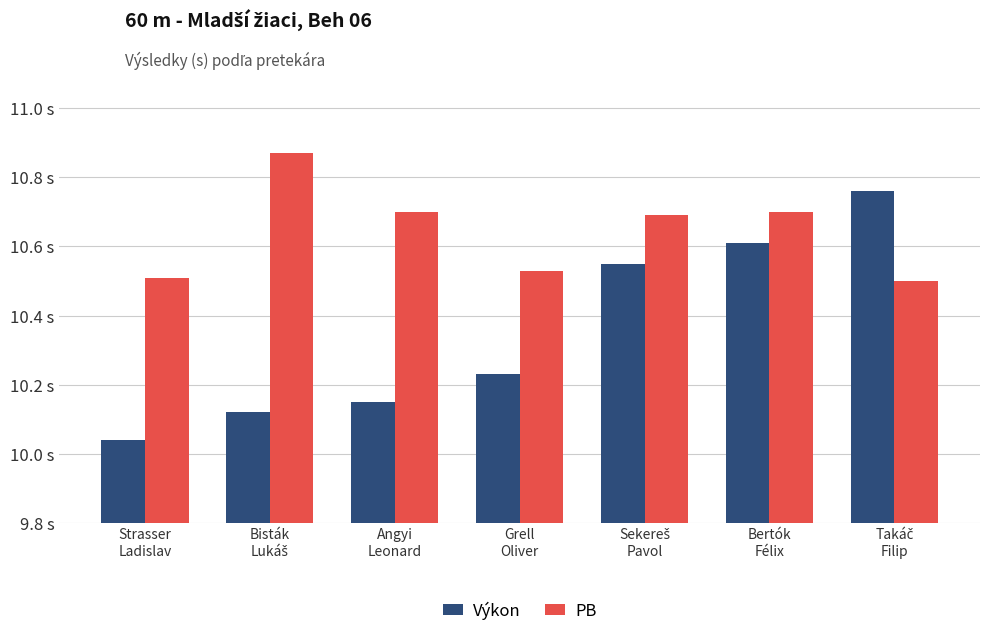

The PB series shows 10.5 at Takáč
Filip. True or false?

True